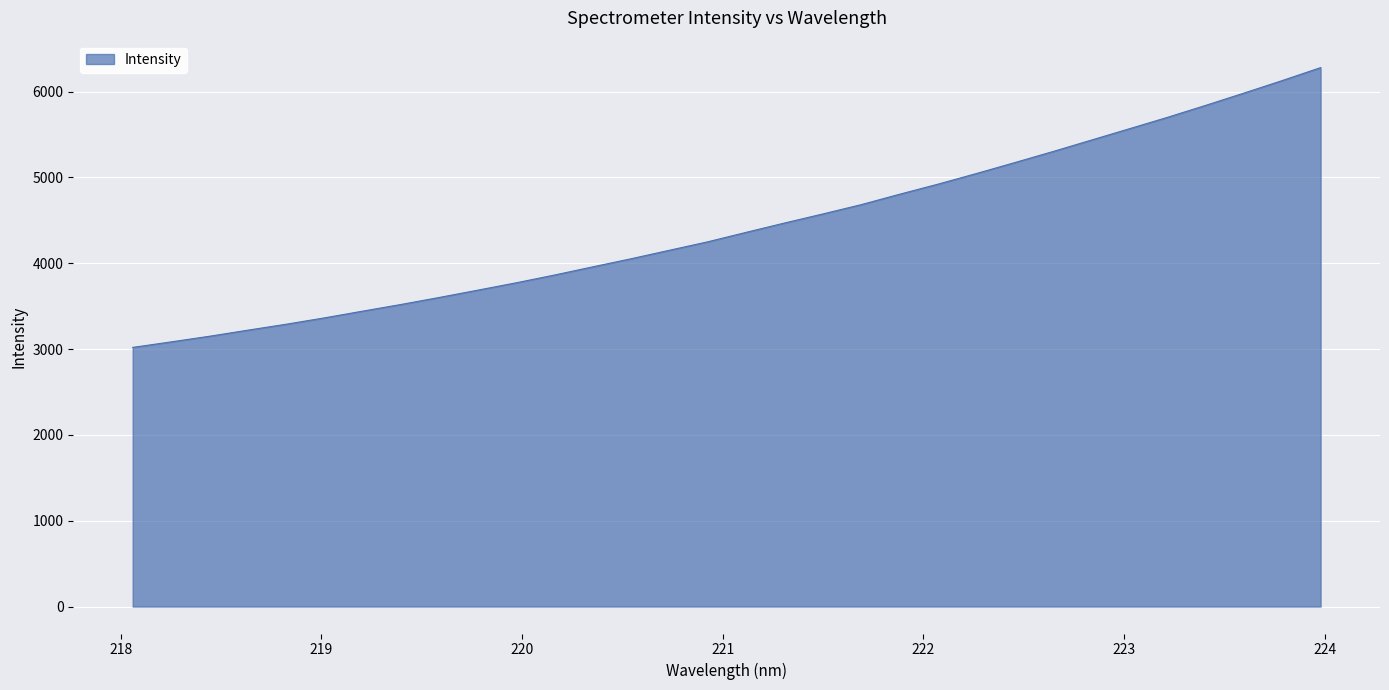

How many lines are shown in the chart?

1